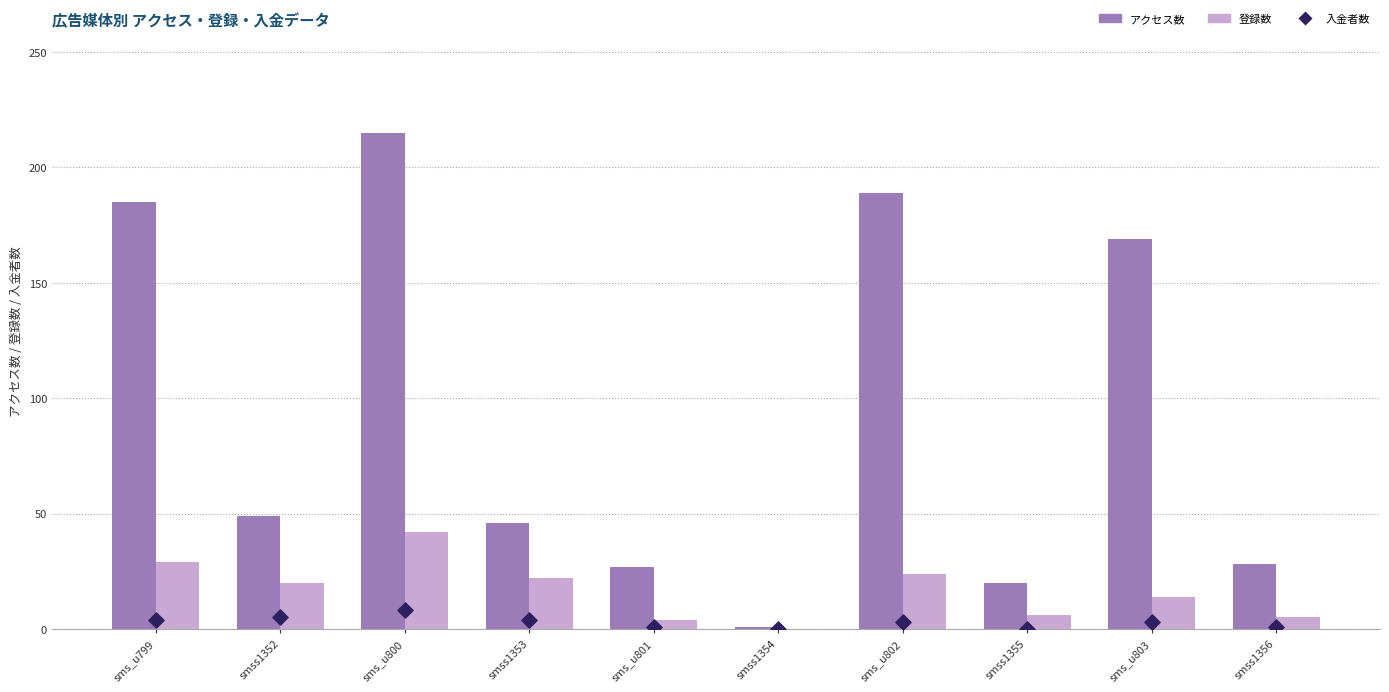

Which series has the largest total across all categories?

アクセス数